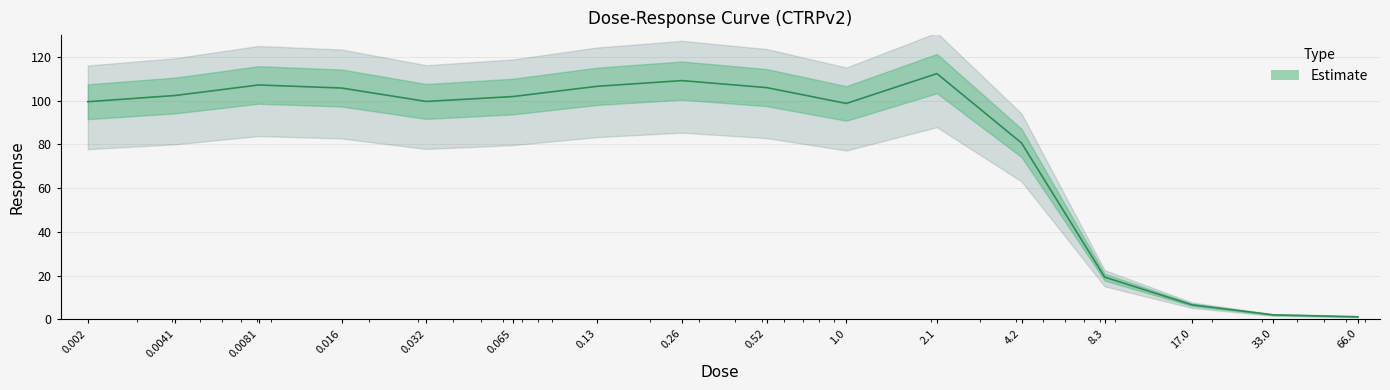

What is the sum of all values?

1259.3